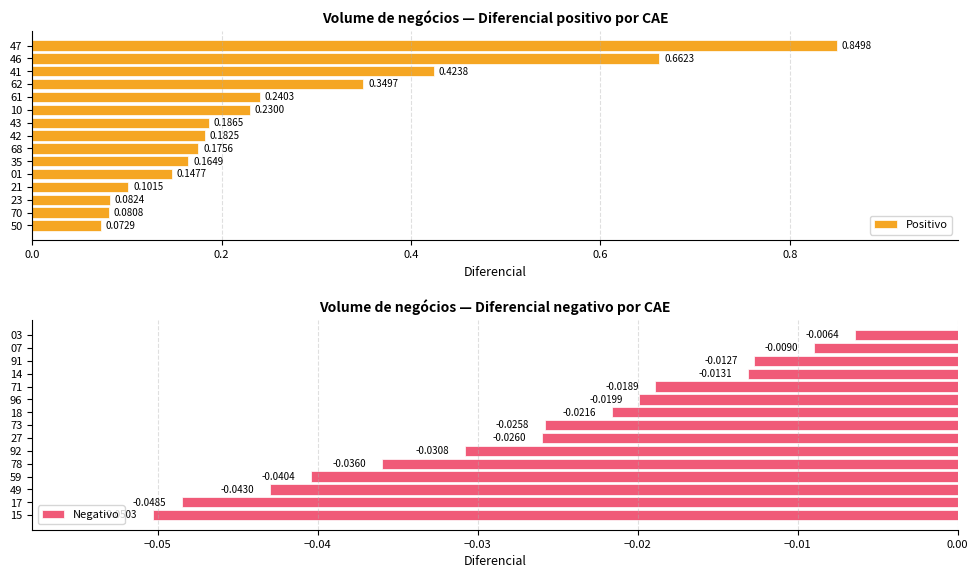

What is the sum of all Negativo values?

-0.4